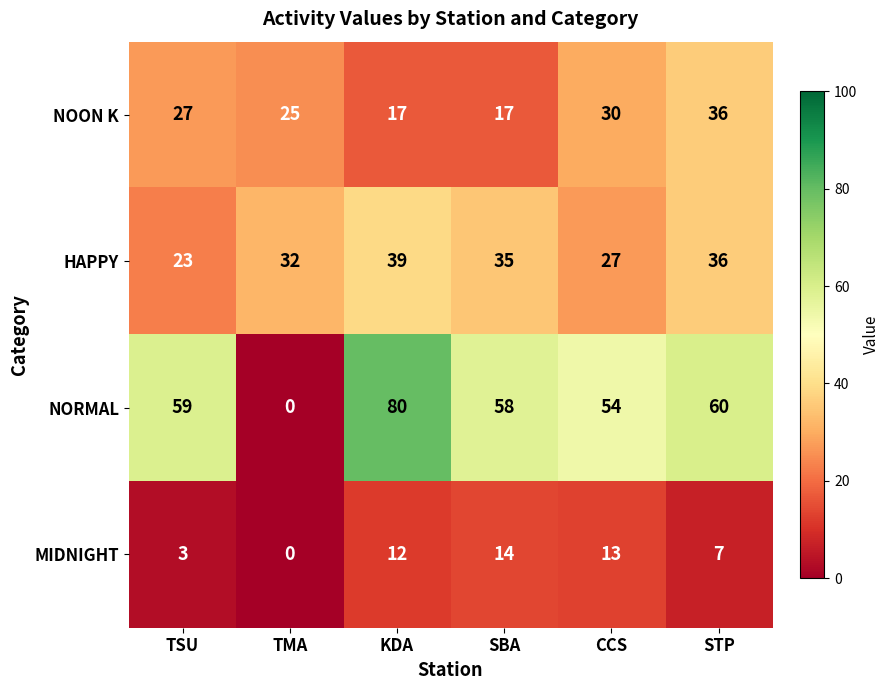

What is the approximate value of NOON K at CCS?

30